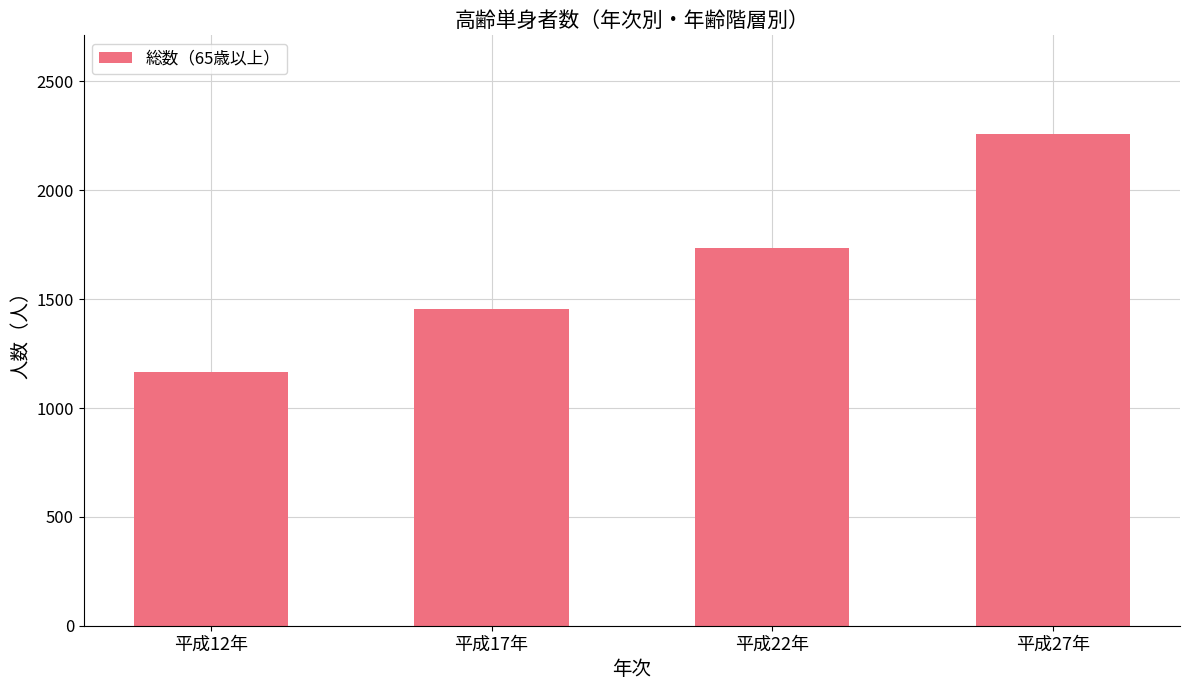

What is the difference between the second highest and minimum values?

572